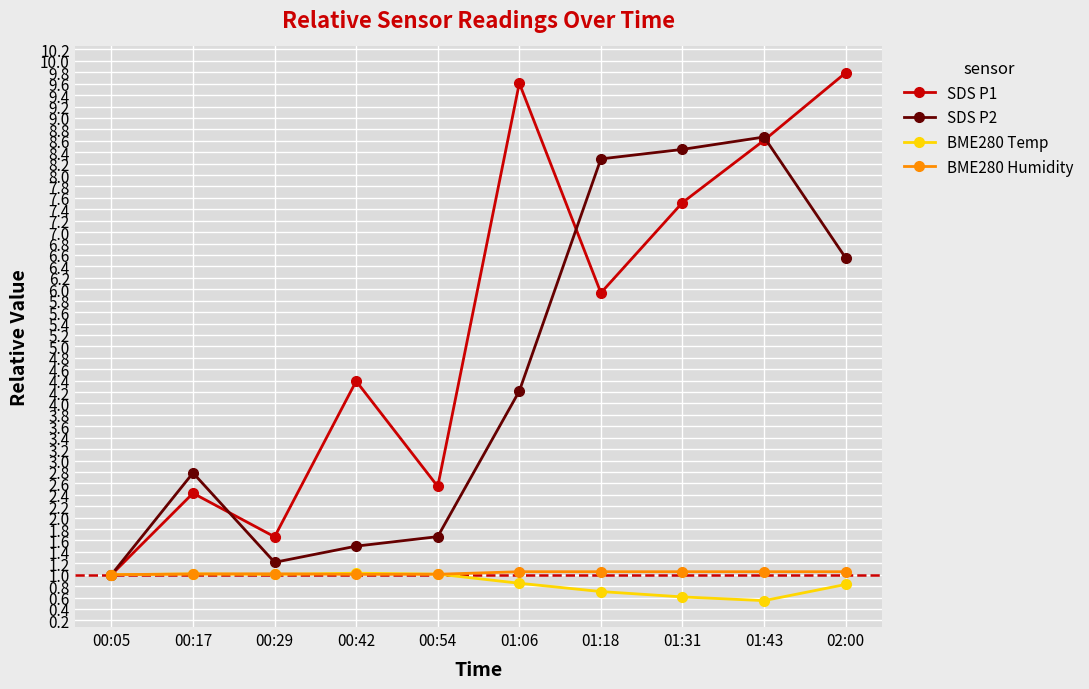

Where is the first local minimum for SDS P2?

00:29